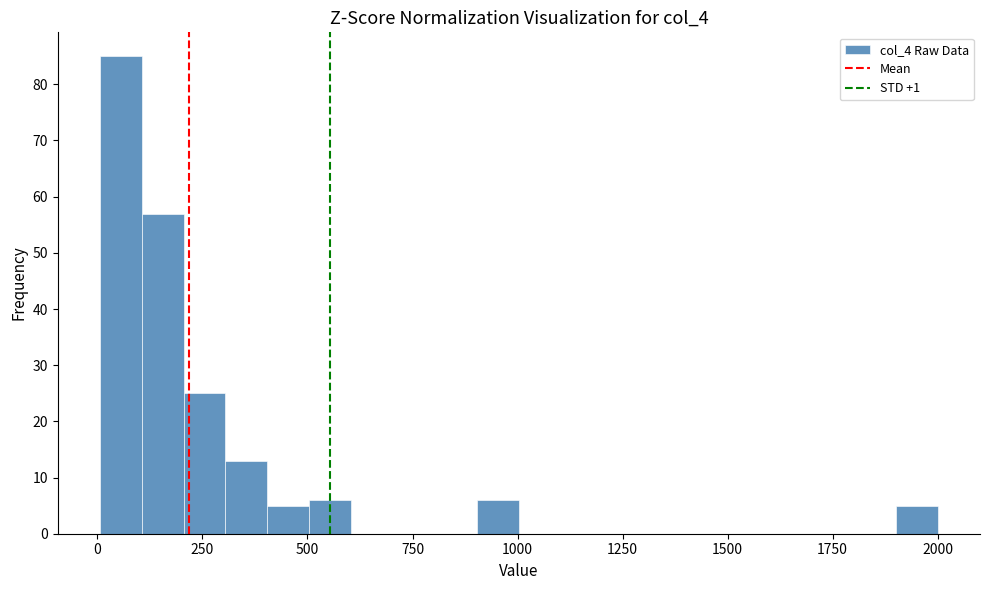

Read against the x-axis, roughly where is the centre of the tallest bar?

50